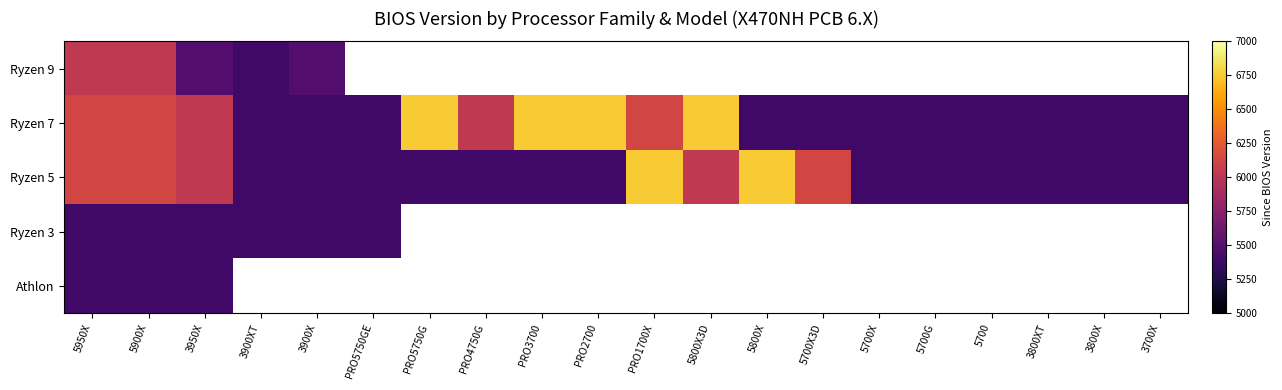

Which series has the widest spread of values?

Ryzen 7